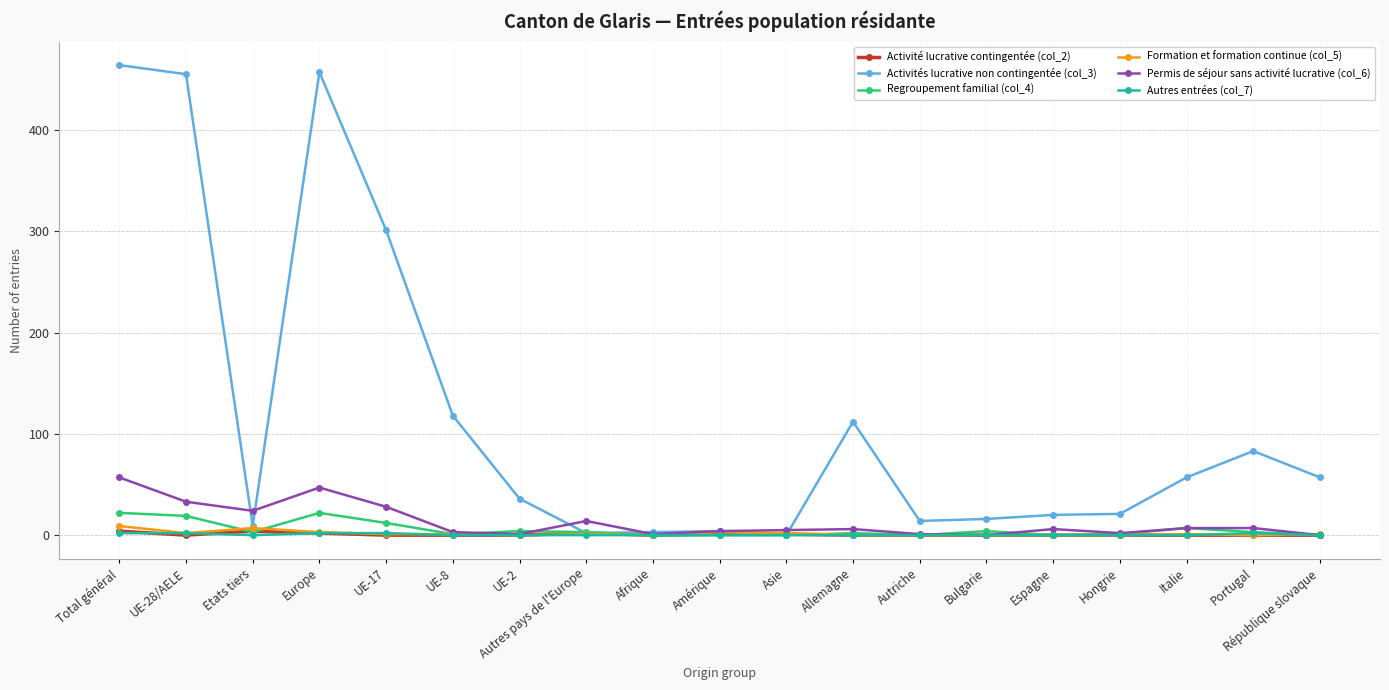

At which category does Permis de séjour sans activité lucrative (col_6) reach its first local peak?

Europe